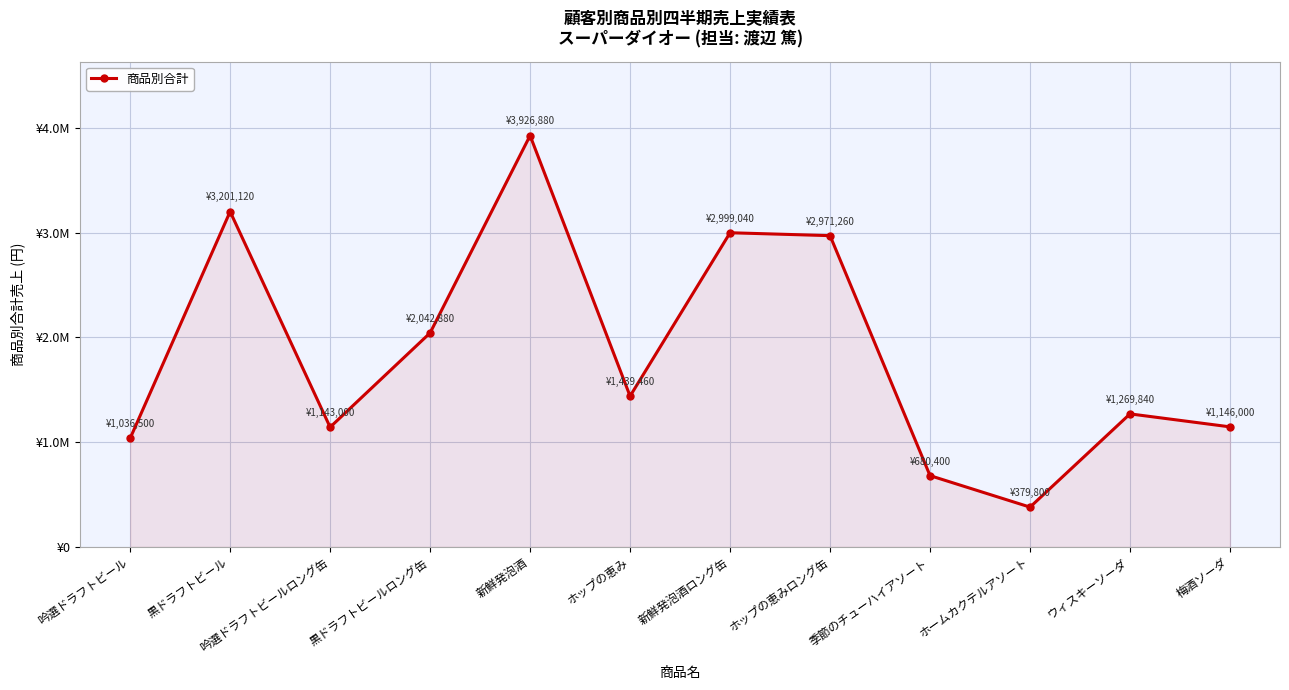

Does the chart have visible grid lines?

Yes